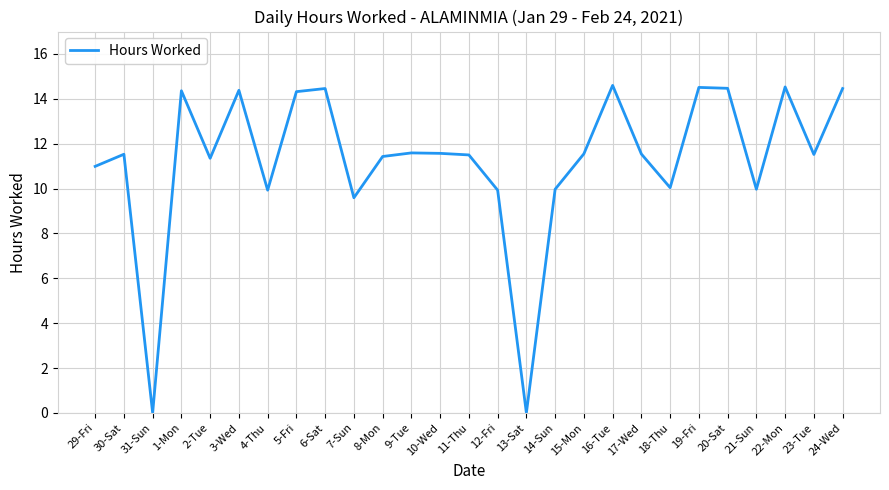

What is the greatest value displayed?

14.6